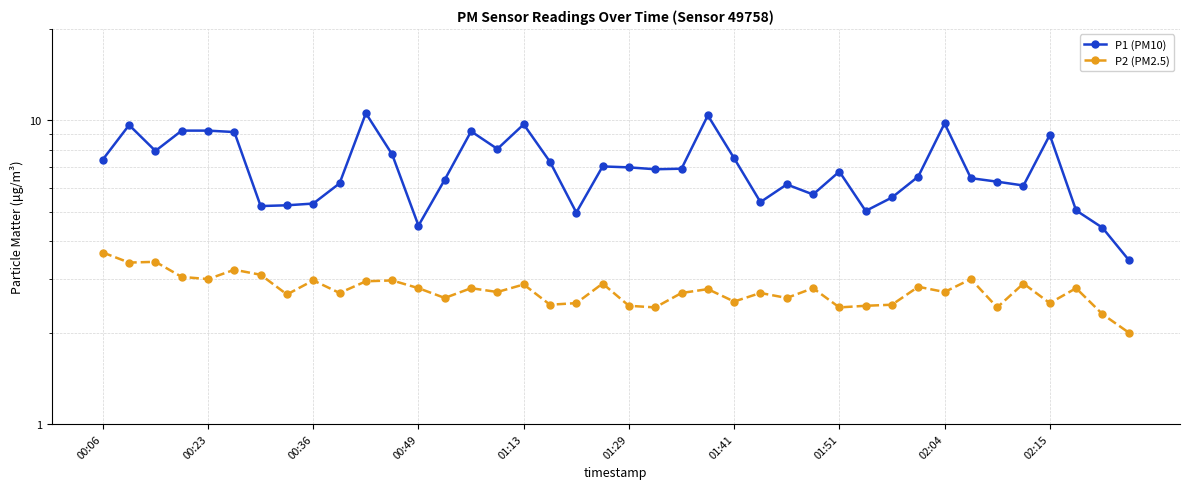

List the series in order of their overall mean, highest first.

P1 (PM10), P2 (PM2.5)